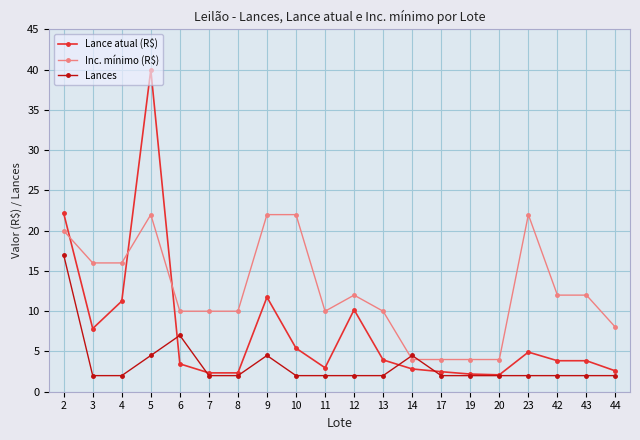

The Inc. mínimo (R$) series shows 22.0 at 10. True or false?

True